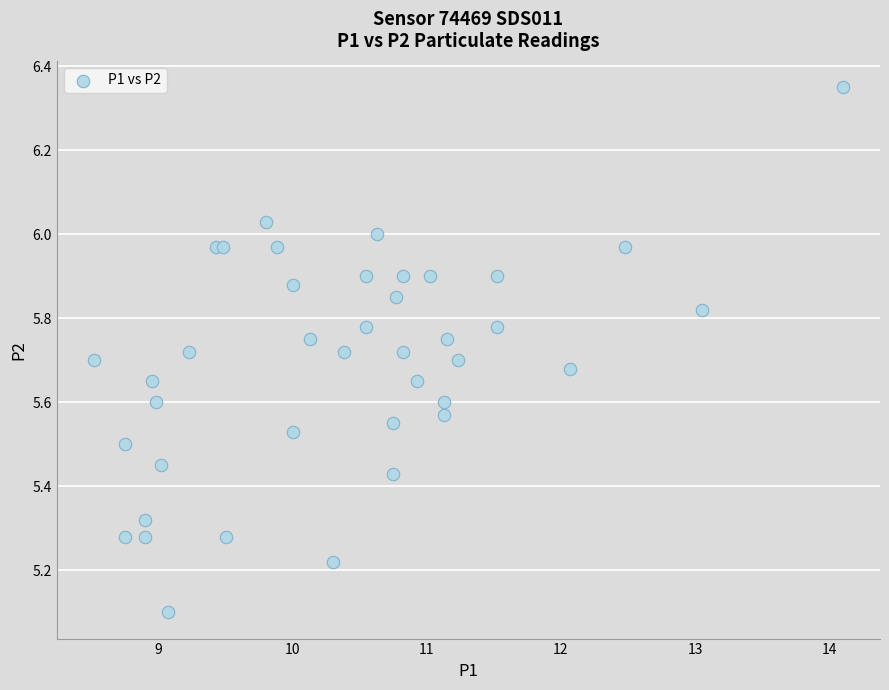

What Y value in the scatter plot is closest to 5?

5.1